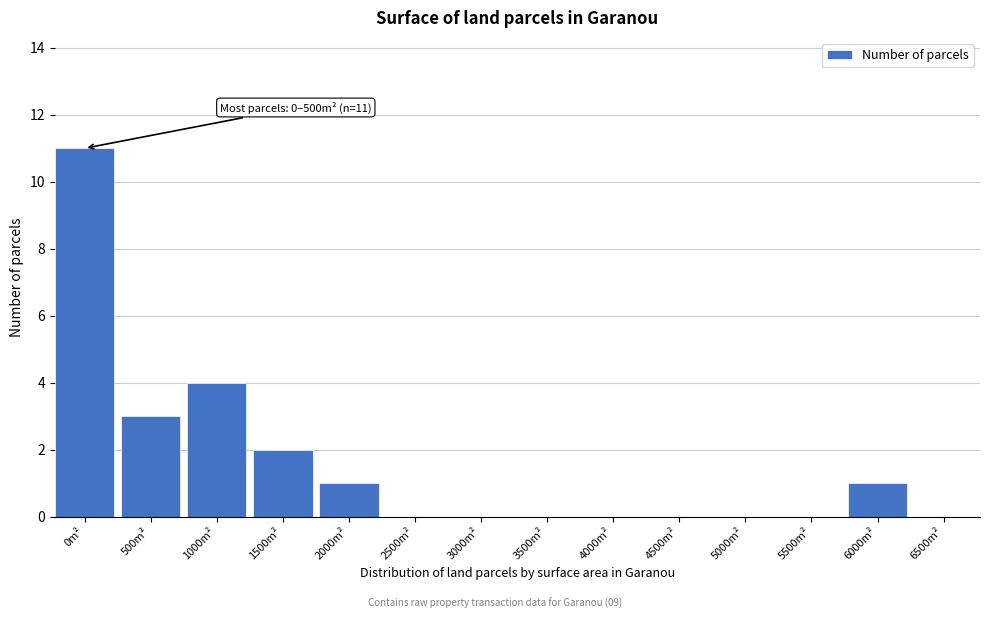

Reading left to right, what are all the values shown in this chart?

0m²=11	500m²=3	1000m²=4	1500m²=2	2000m²=1	2500m²=0	3000m²=0	3500m²=0	4000m²=0	4500m²=0	5000m²=0	5500m²=0	6000m²=1	6500m²=0